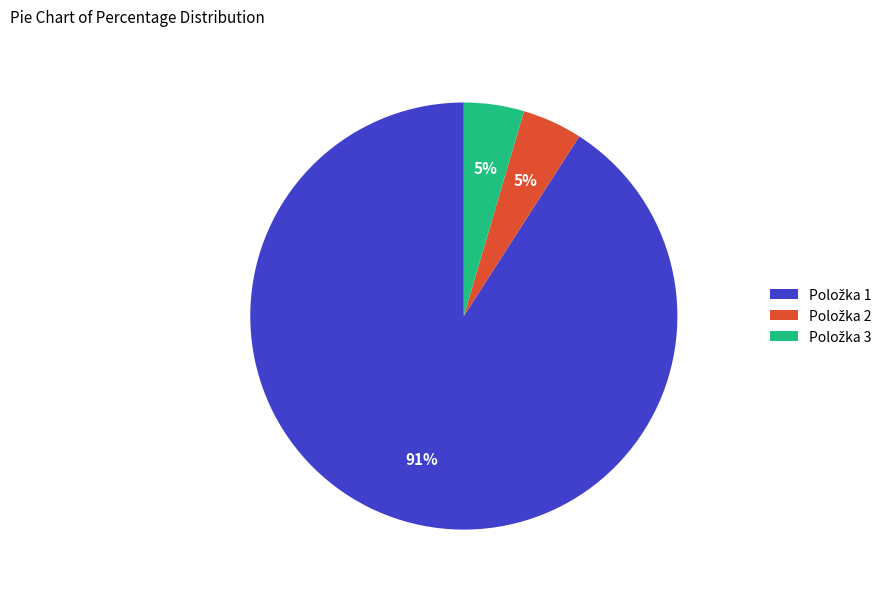

To the nearest percent, what is the average slice percentage?

33%